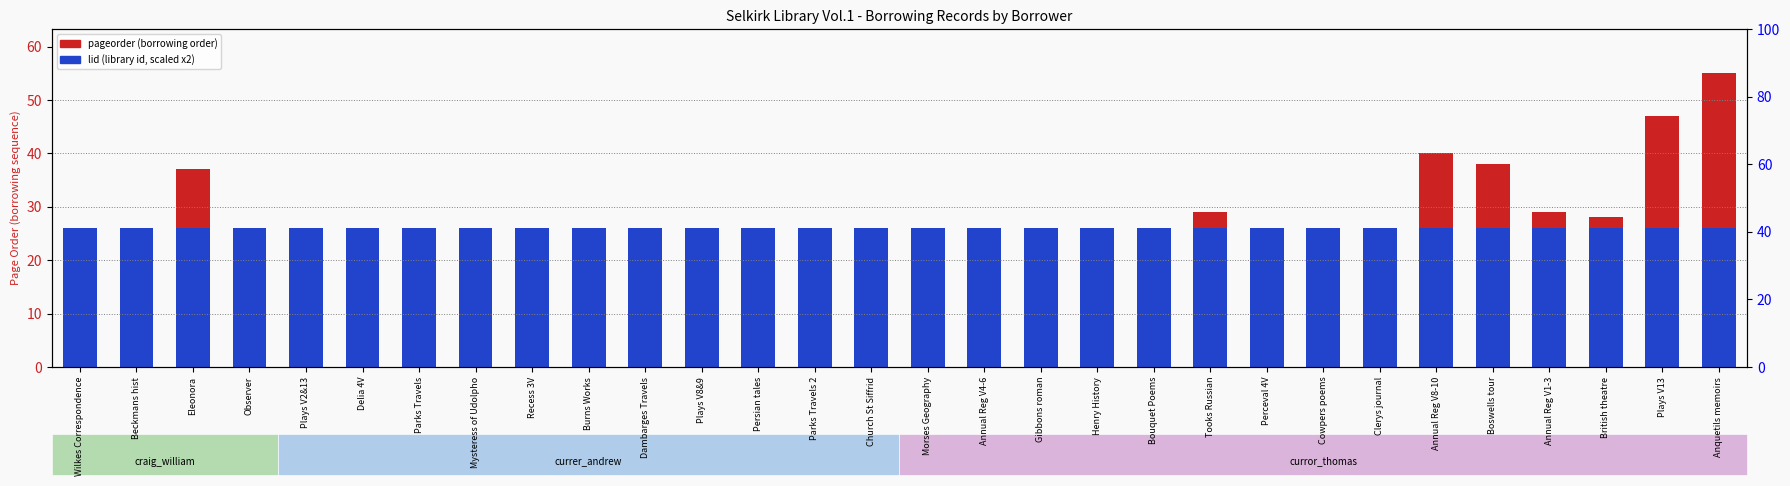

The value of lid (library id, scaled) at Wilkes Correspondence is 41. True or false?

False